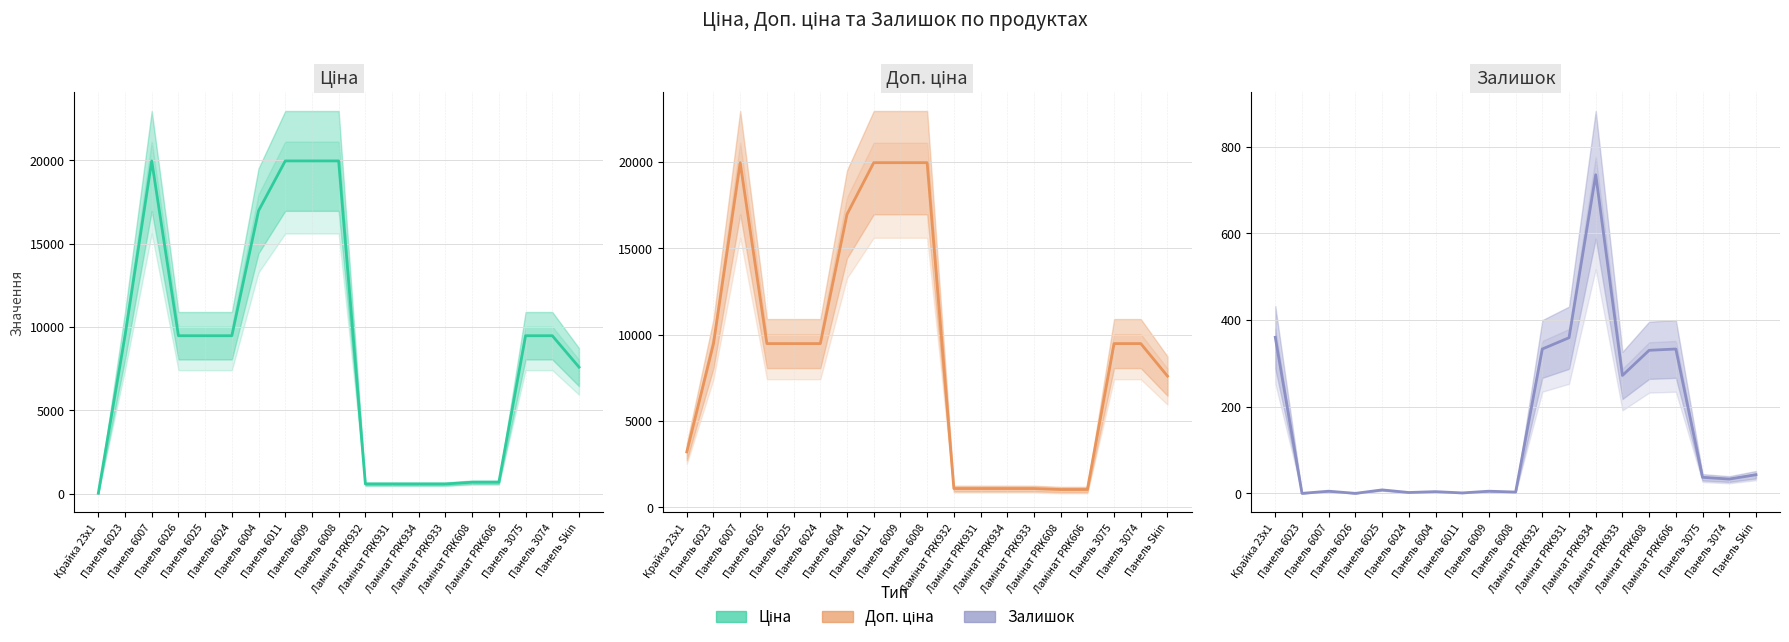

At which label is Залишок closest to 367?

Крайка 23x1